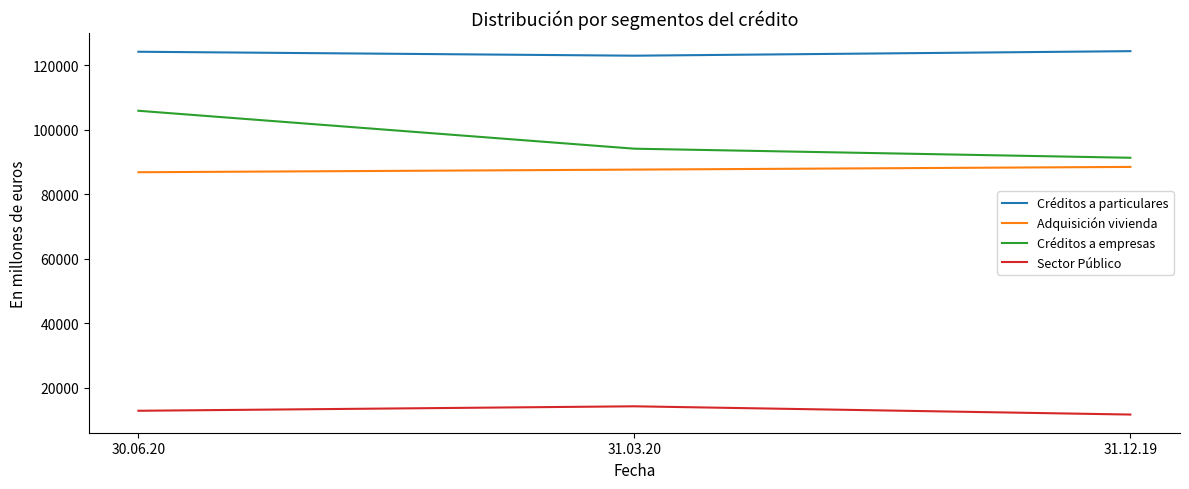

What is the difference between the Créditos a empresas values at 31.12.19 and 31.03.20?

2810.7